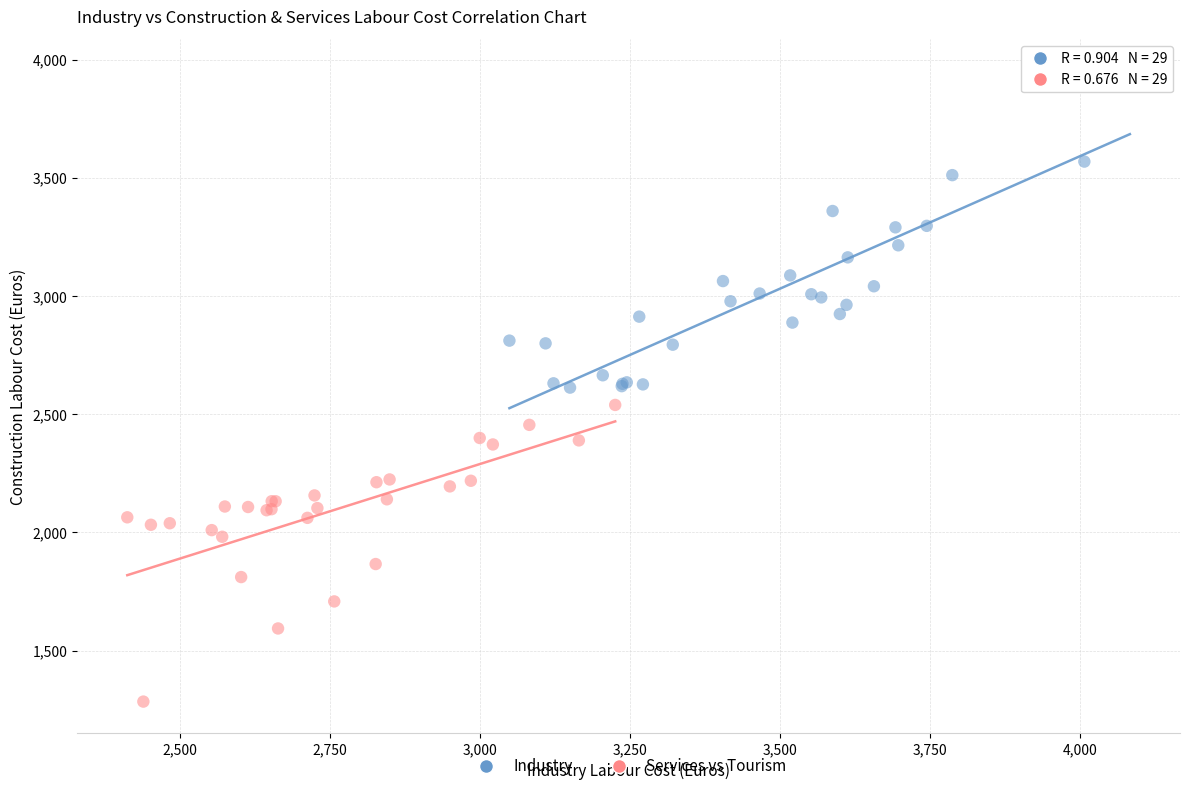

Which series contains the highest Y value?

Industry